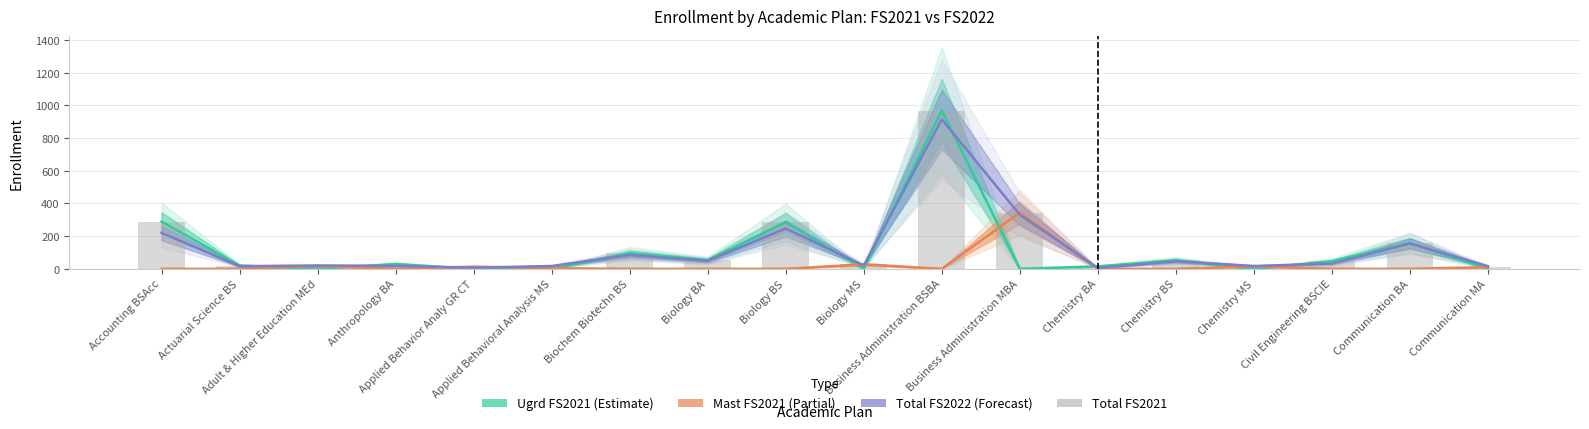

What is the approximate value at Chemistry MS?

15